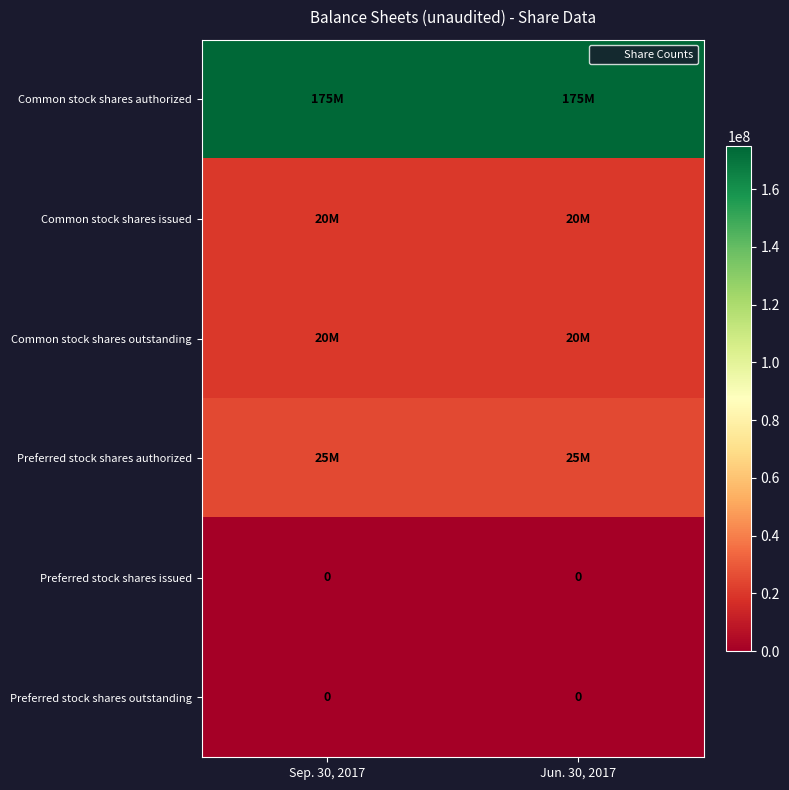

At which label is Common stock shares authorized closest to 175000000?

Sep. 30, 2017